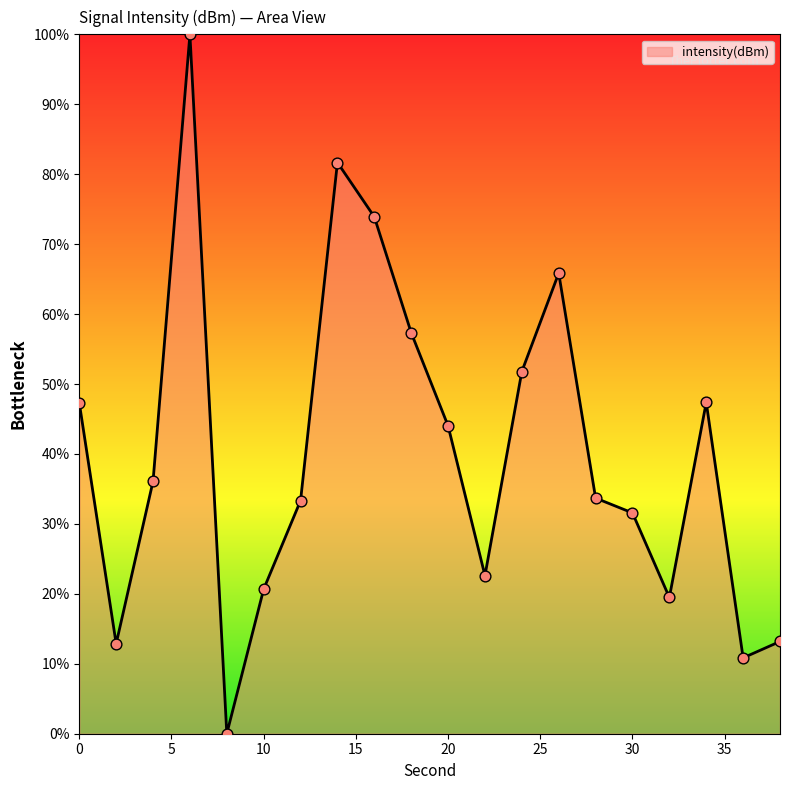

What is the difference between the maximum and minimum values?

100.0